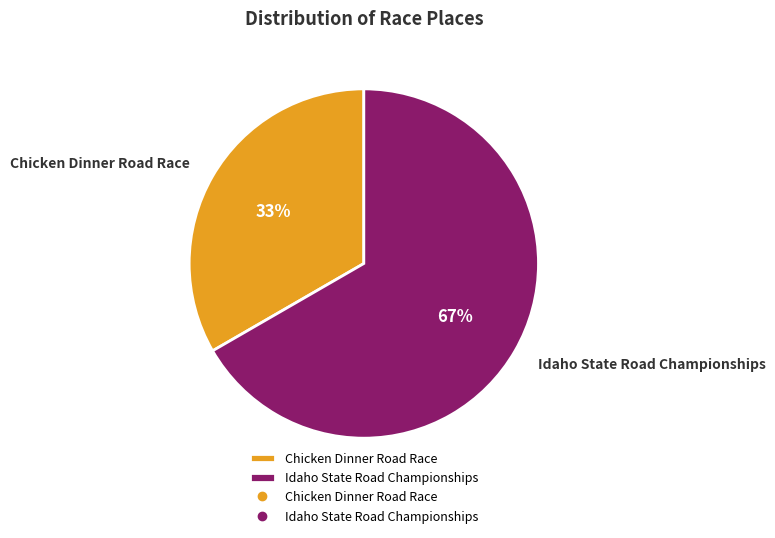

What is the ratio of the value at Chicken Dinner Road Race to the value at Idaho State Road Championships?

0.5